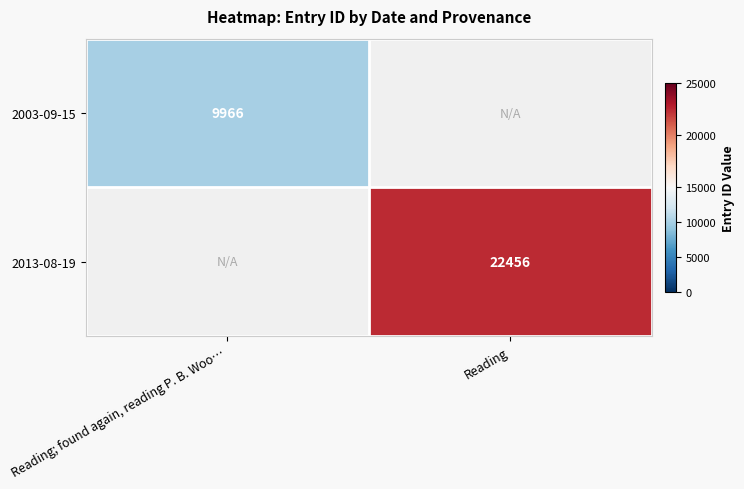

The 2013-08-19 series shows 37818 at Reading. True or false?

False